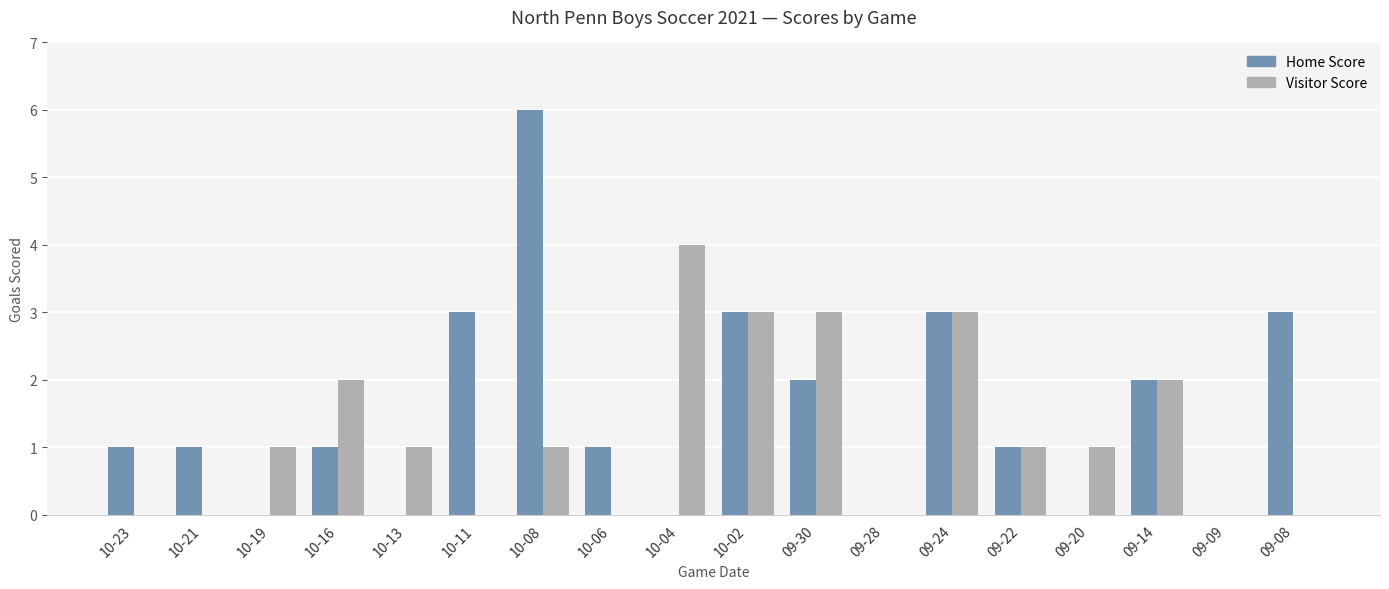

At which category is the sum across all series the highest?

10-08